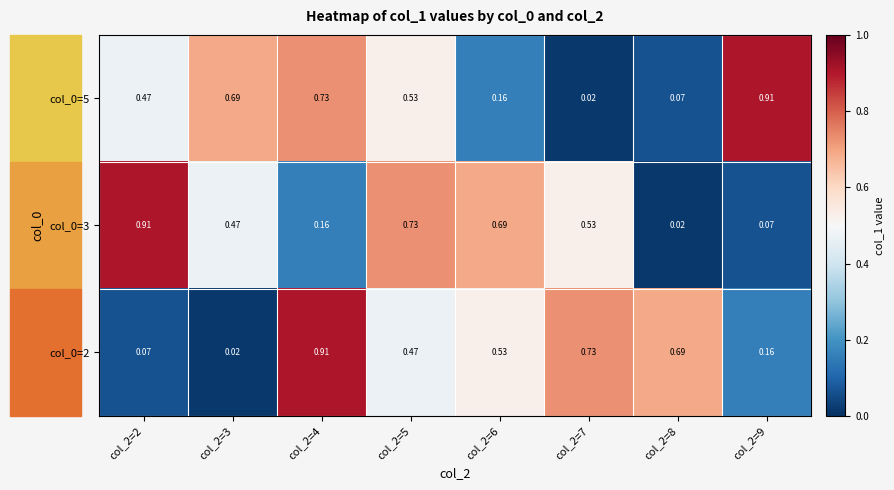

How many series are shown in this chart?

3